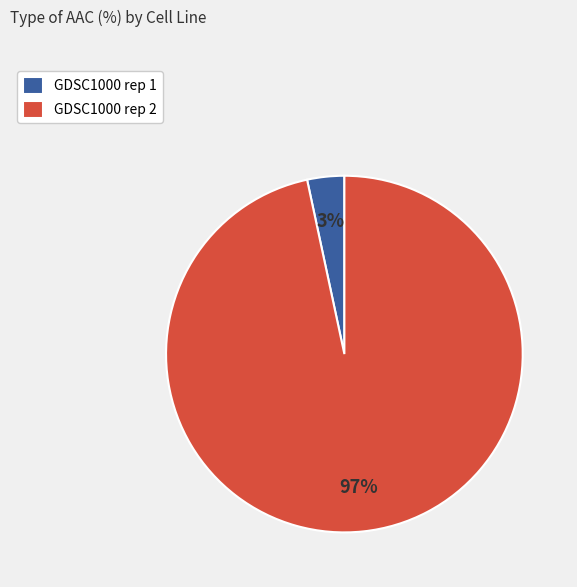

Is there any slice that represents more than half of the pie?

Yes